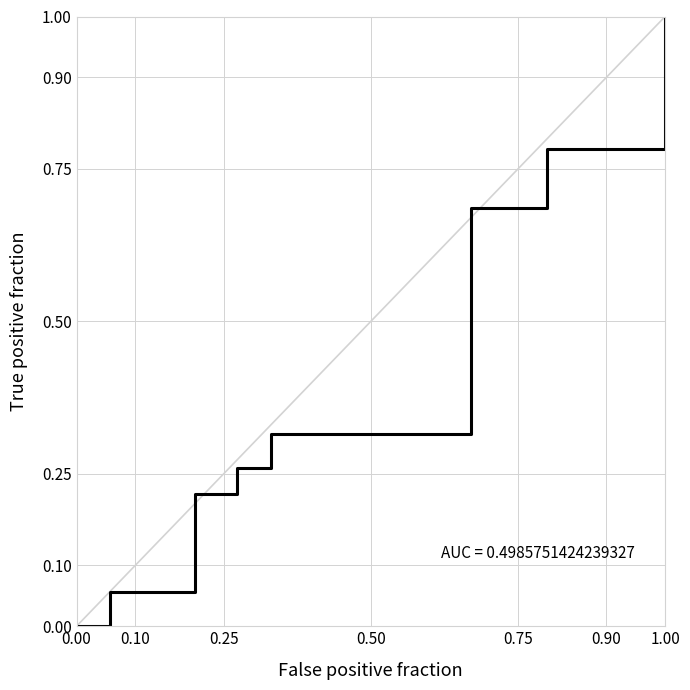

The value at 0.00 is -0.4. True or false?

False